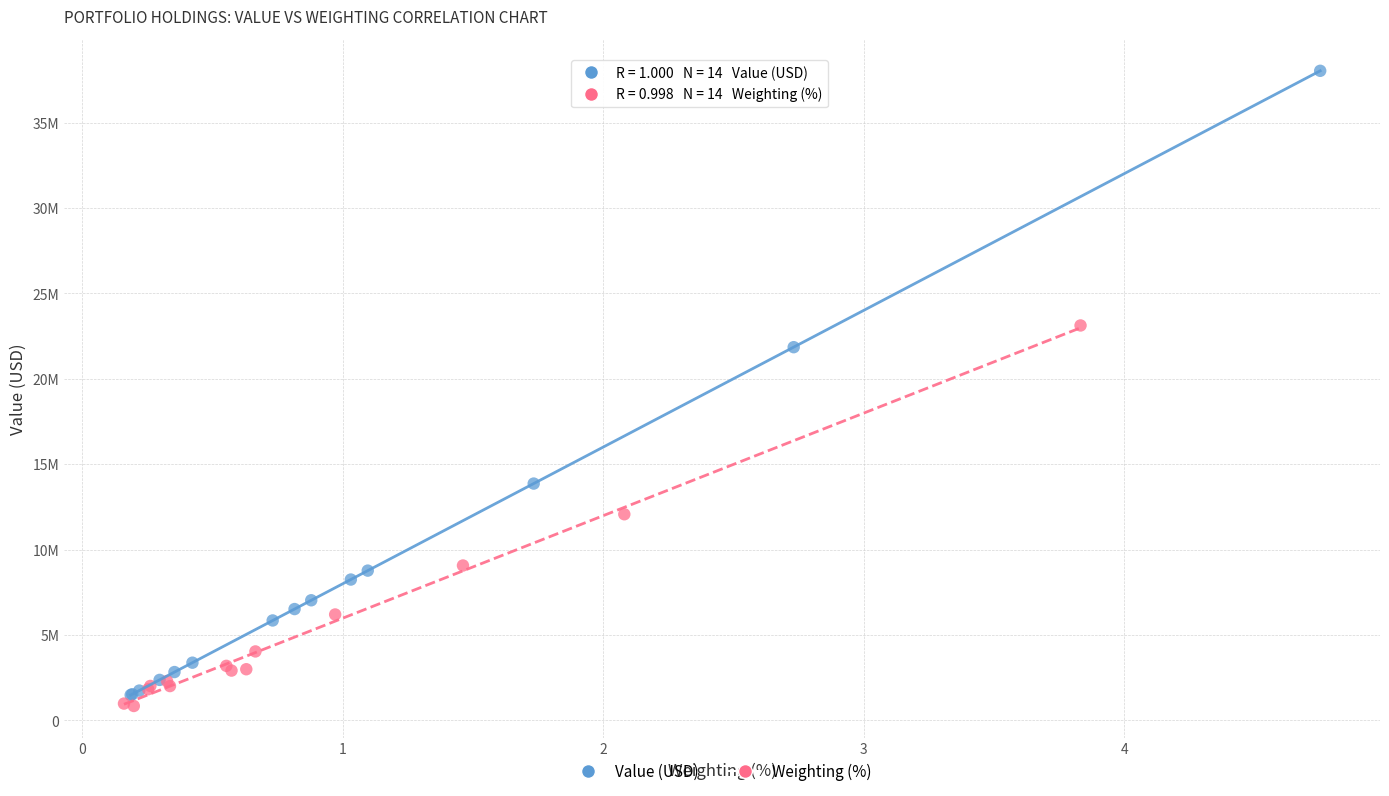

What are all the series names shown in the legend?

Value (USD), Weighting (%)